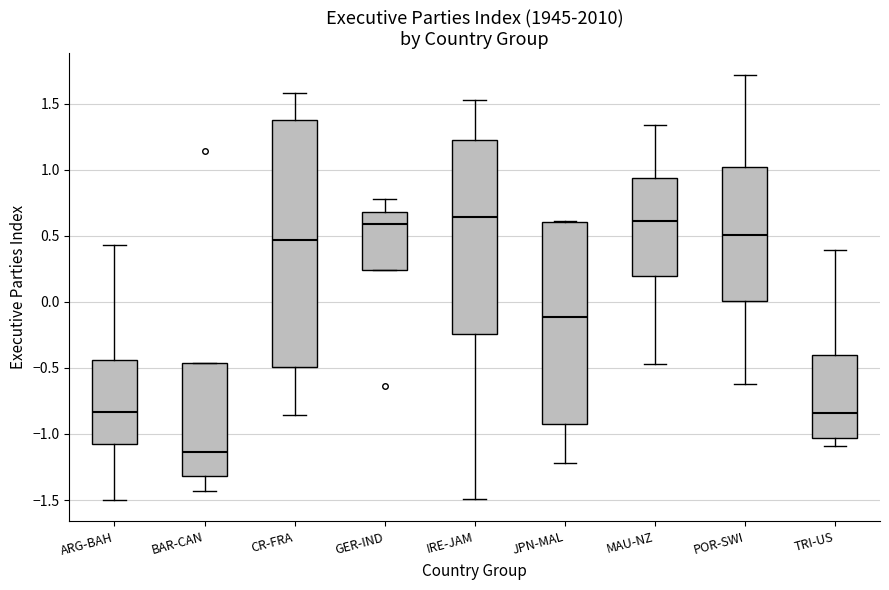

Comparing the boxes themselves (not the whiskers), which one is the tallest?

CR-FRA